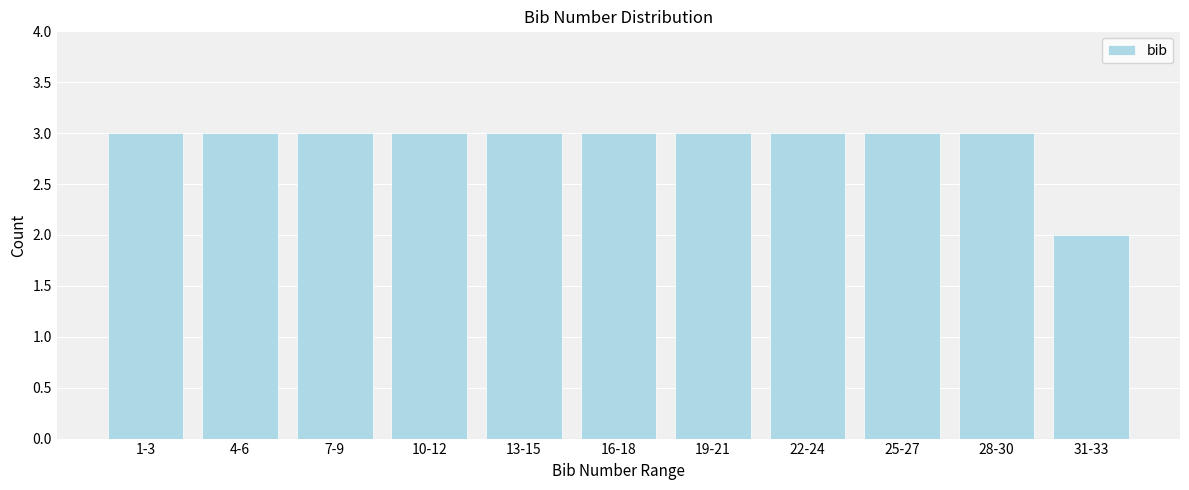

Reading left to right, what are all the values shown in this chart?

3	3	3	3	3	3	3	3	3	3	2